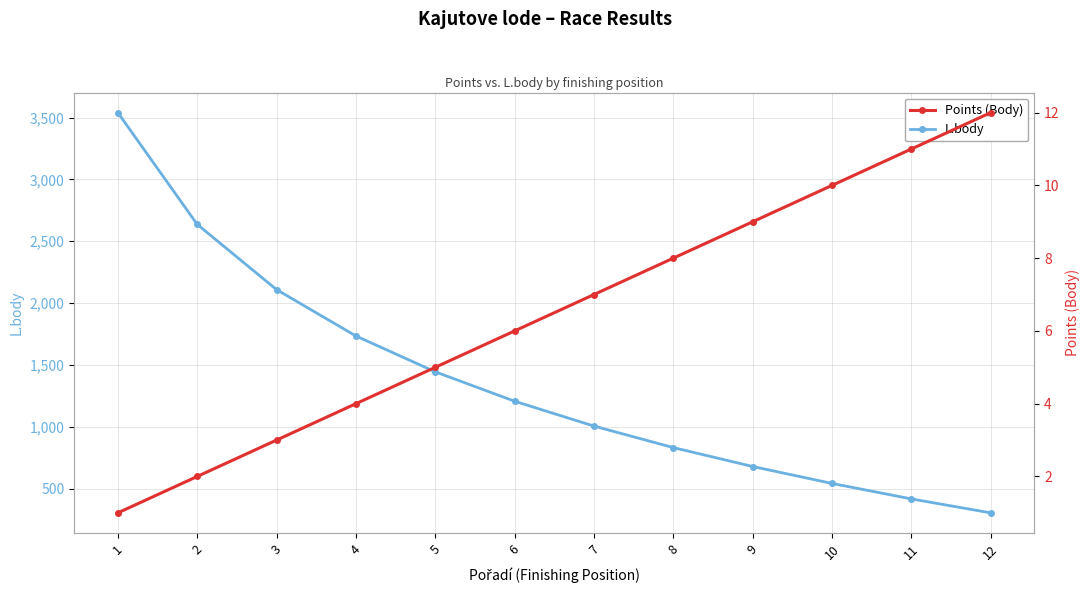

True or false: L.body has more than 0 interior local peaks.

False